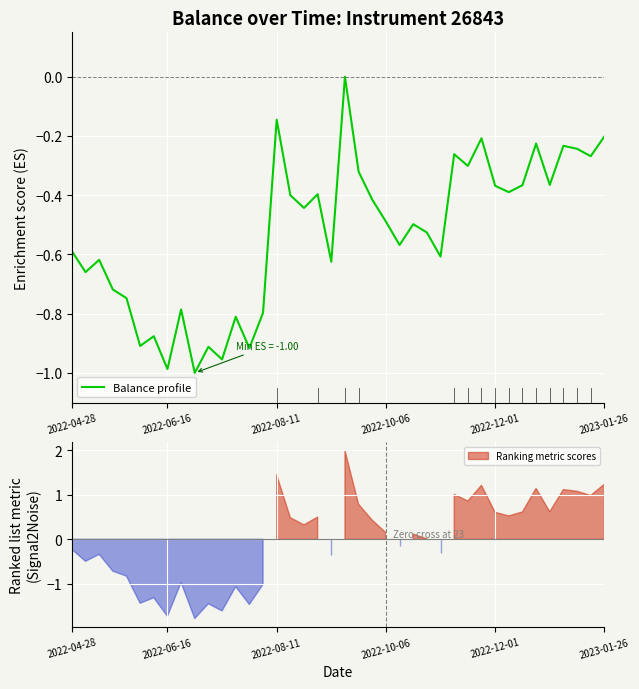

Which label corresponds to the smallest value in the chart?

9